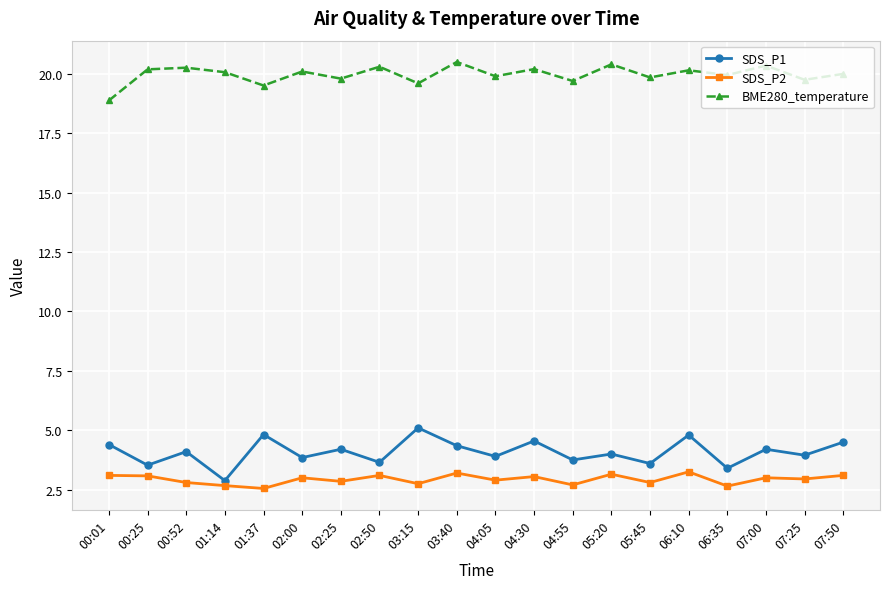

True or false: SDS_P1 and BME280_temperature cross at least once.

False